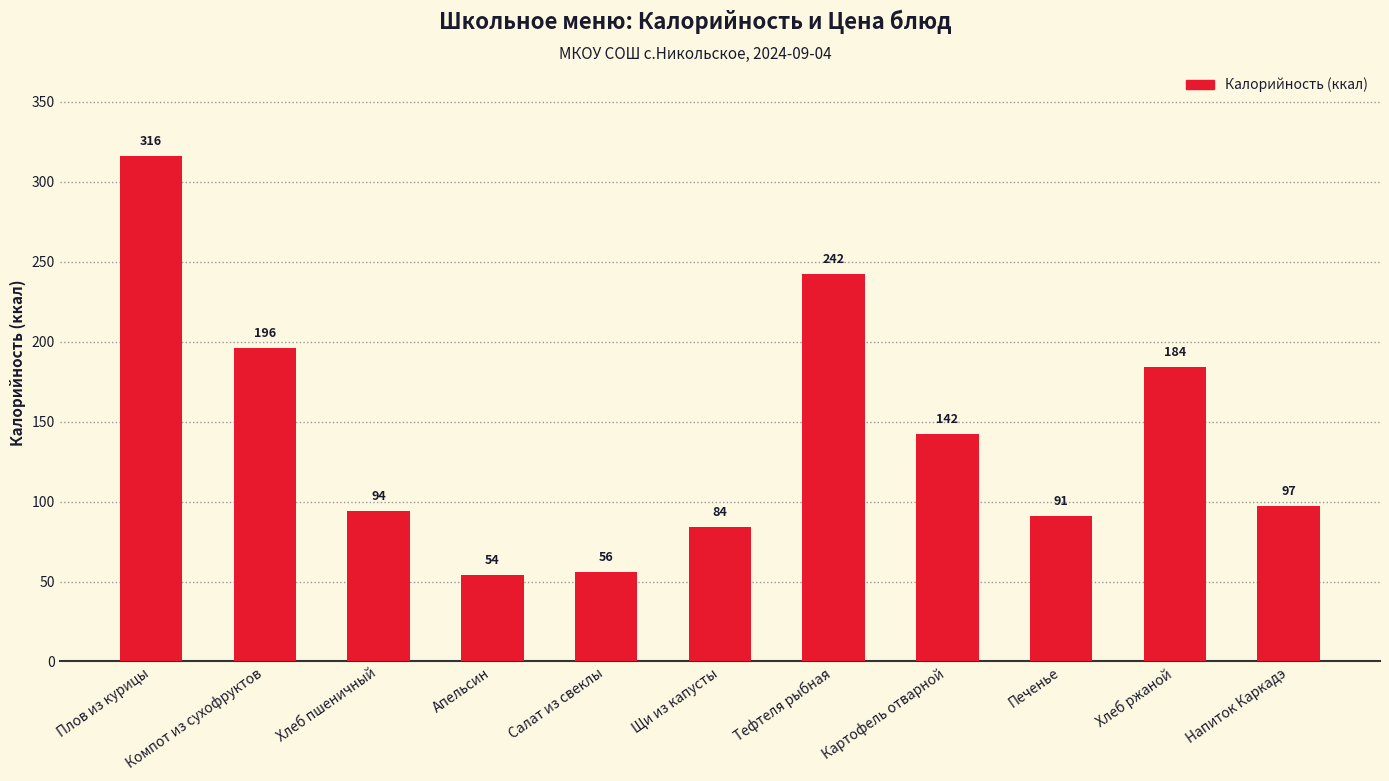

Reading left to right, extract all data points from this chart.

316	196	94	54	56	84	242	142	91	184	97